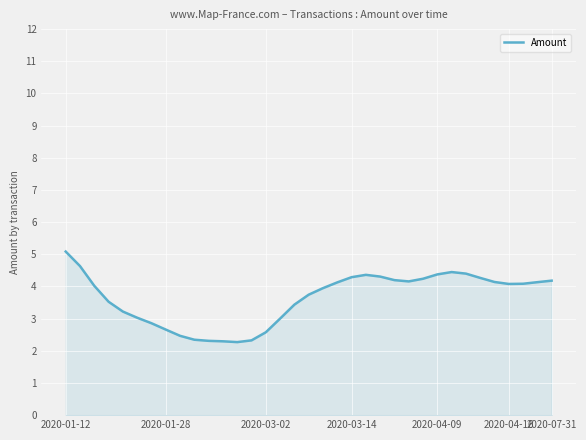

What is the minimum value shown in the chart?

2.3